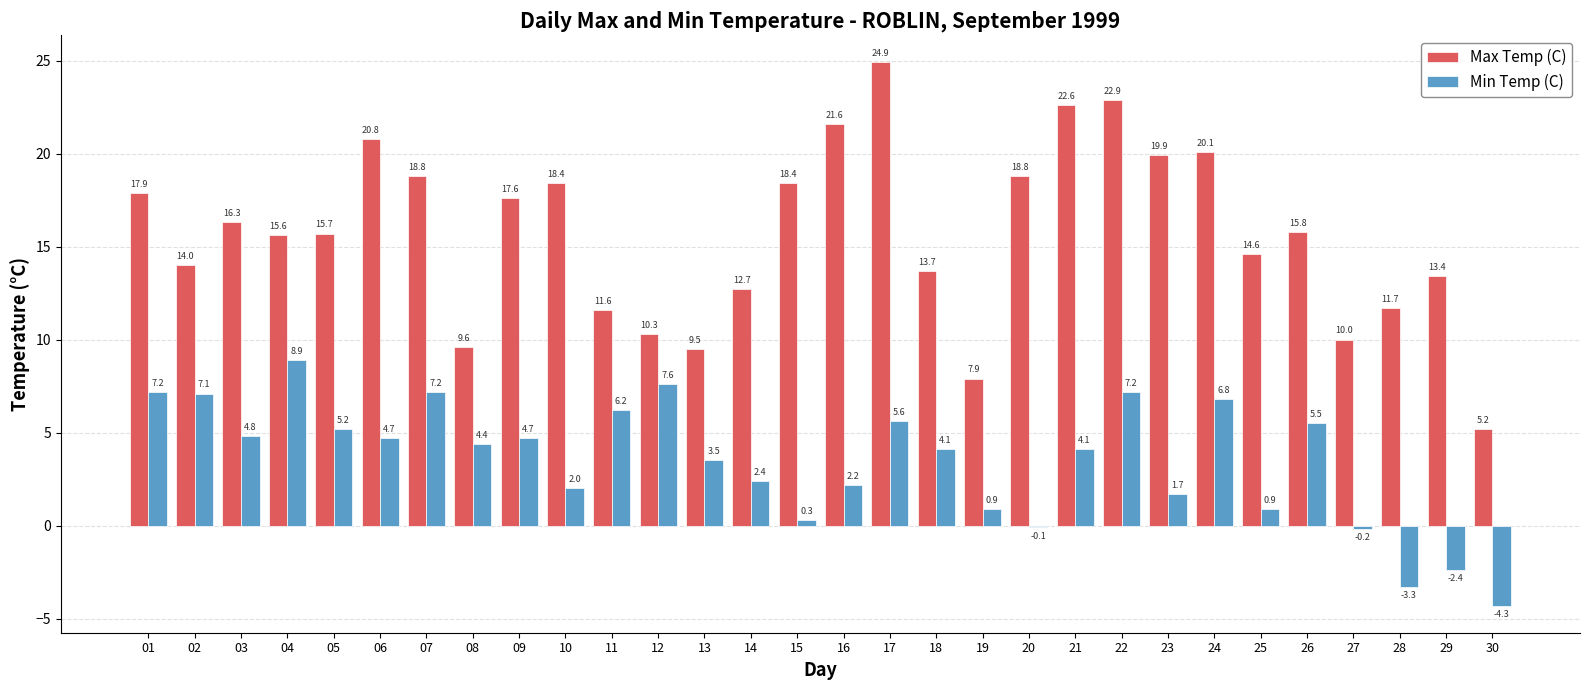

Is it true that Min Temp (C) equals 1.8 at 18?

False